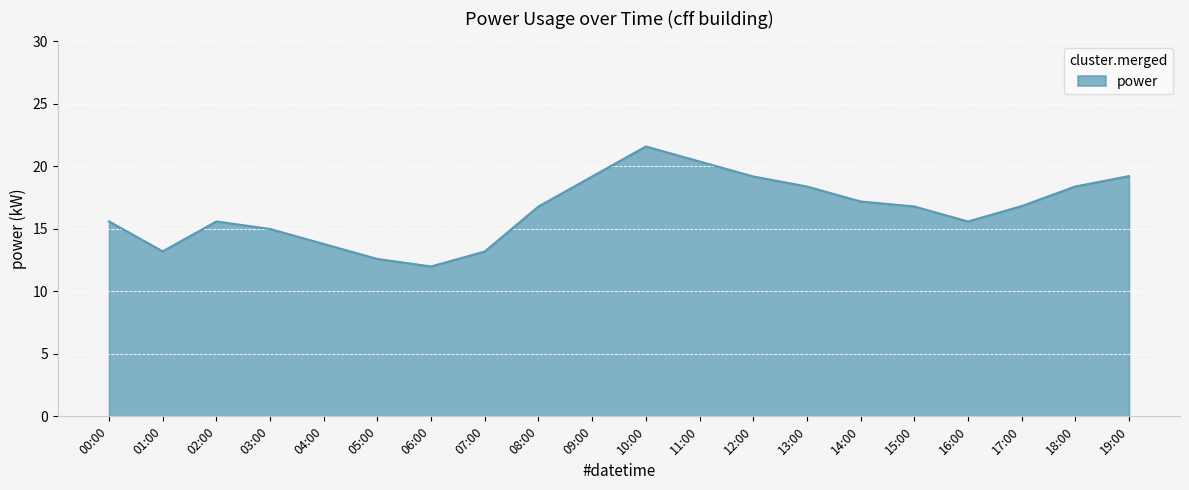

What is the change in value from 15:00 to 16:00?

-1.2